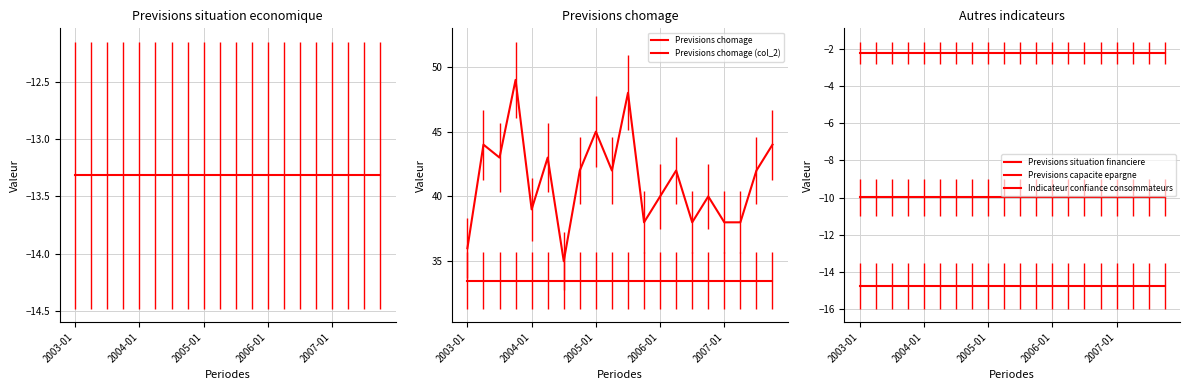

Rank the series at 9 from lowest to highest value.

Indicateur confiance consommateurs, Previsions situation economique, Previsions capacite epargne, Previsions situation financiere, Previsions chomage, Previsions chomage (col_2)